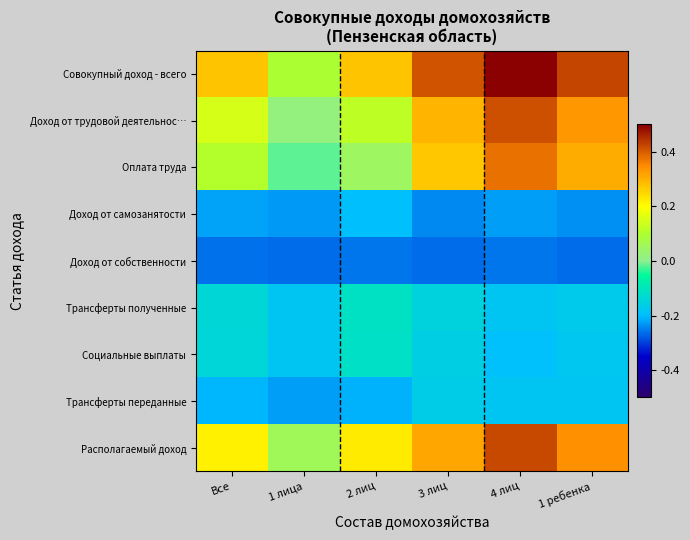

At 1 лица, list the series in order from smallest to largest.

Доход от собственности, Доход от самозанятости, Трансферты переданные, Социальные выплаты, Трансферты полученные, Оплата труда, Доход от трудовой деятельнос…, Располагаемый доход, Совокупный доход - всего